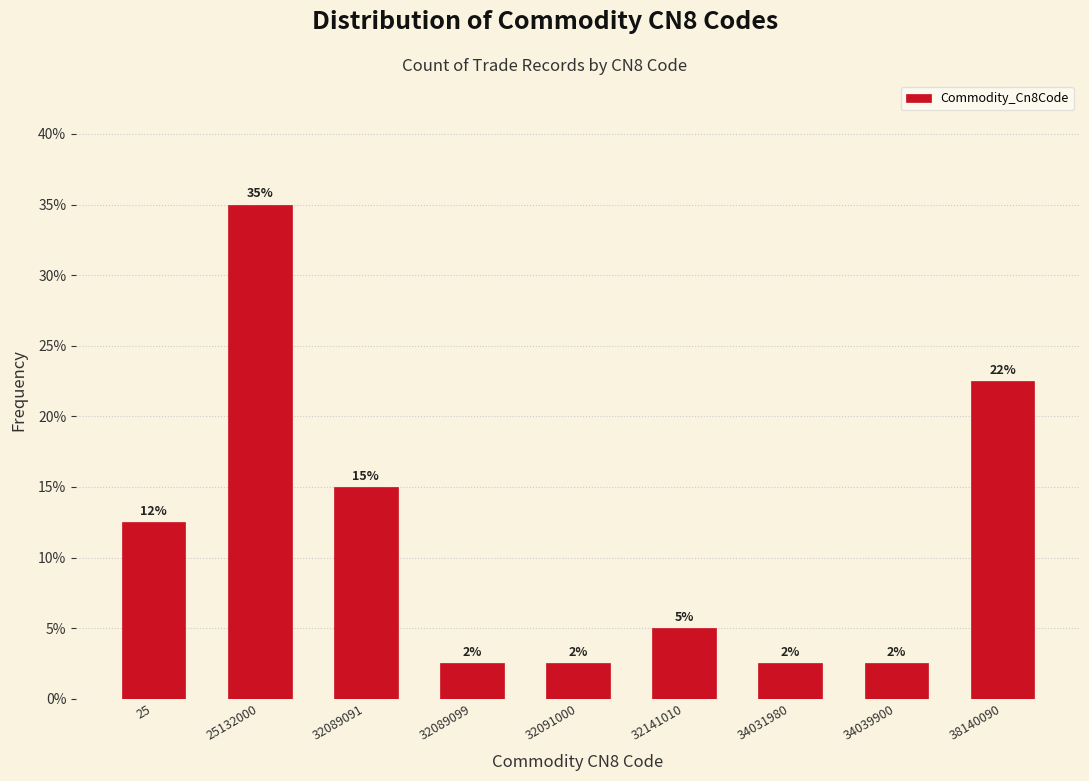

How many bars are there in total?

9